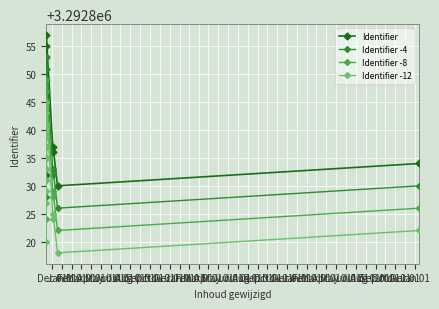

What is the value of the Identifier -4 point at the 10th from the left?

3292851